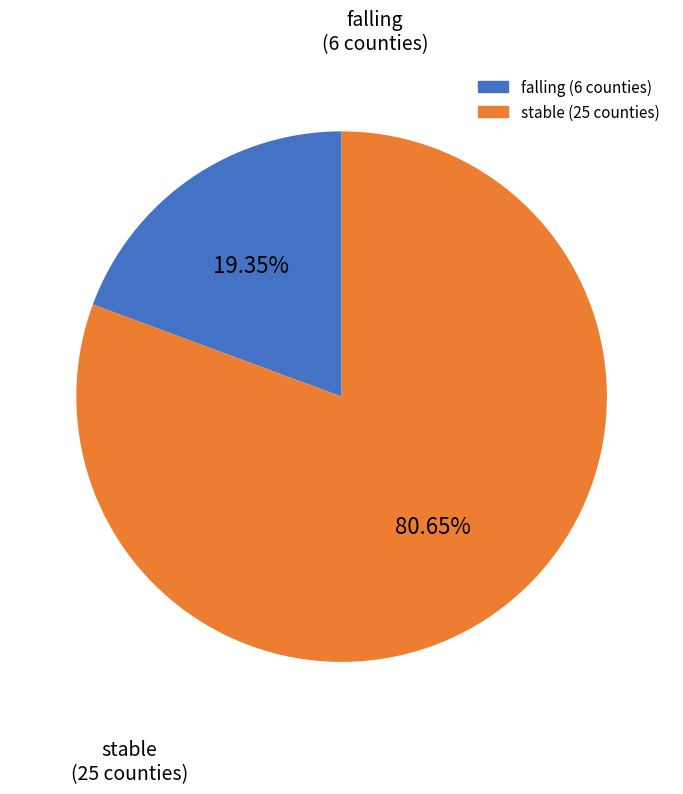

The stable slice represents 72% of the pie. True or false?

False